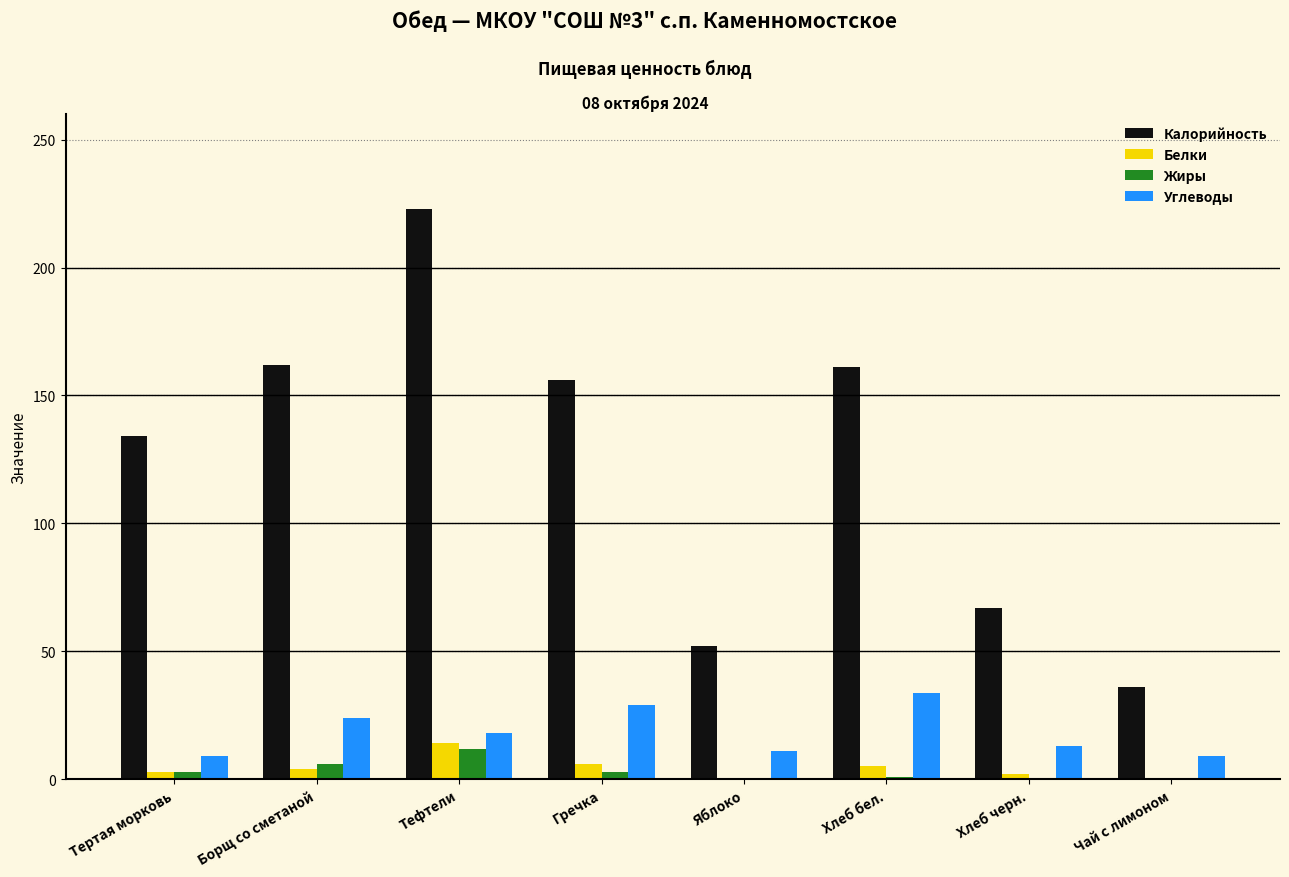

Is the value of Белки at Яблоко greater than the value of Калорийность at Хлеб бел.?

No